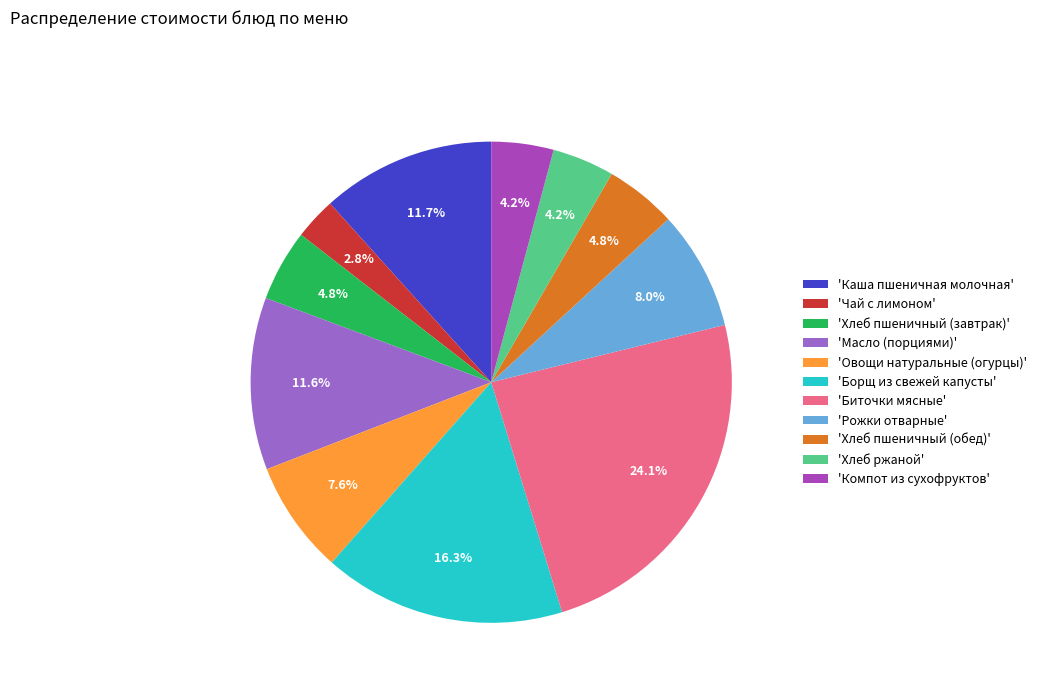

Approximately how many times larger is the value at 'Хлеб ржаной' compared to 'Борщ из свежей капусты'?

0.3